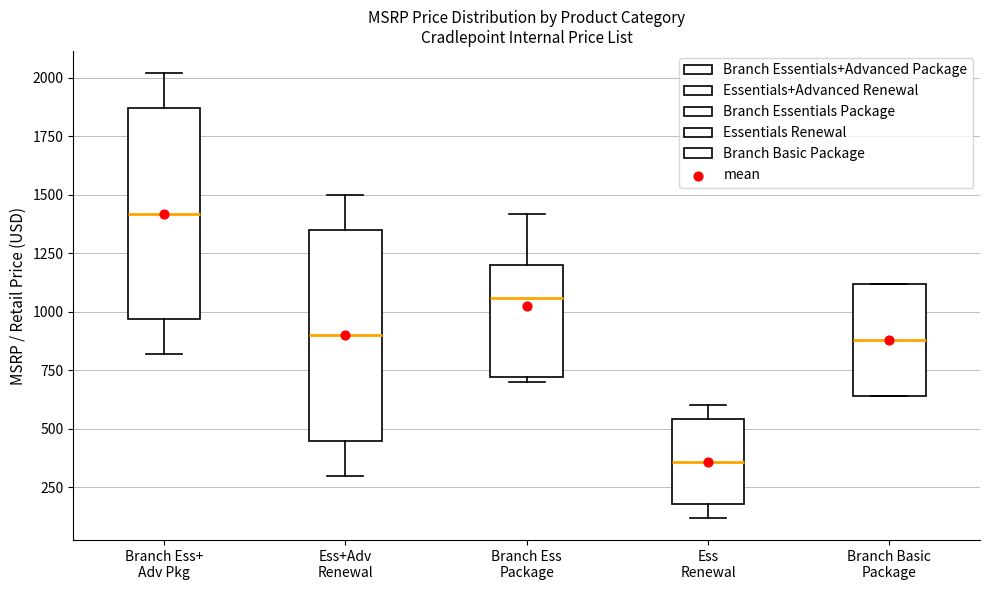

Reading left to right, read every box against the y-axis: the position of its median line, the range the box covers, and the ends of its whiskers. The values are not printed on the chart, so give them approximately, as read against the axis.

Branch Ess+ Adv Pkg: median 1400, box 950 to 1850, whiskers 800 to 2000
Ess+Adv Renewal: median 900, box 450 to 1350, whiskers 300 to 1500
Branch Ess Package: median 1050, box 700 to 1200, whiskers 700 (just below the box's lower edge) to 1400
Ess Renewal: median 350, box 200 to 550, whiskers 100 to 600
Branch Basic Package: median 900, box 650 to 1100, whiskers 650 to 1100